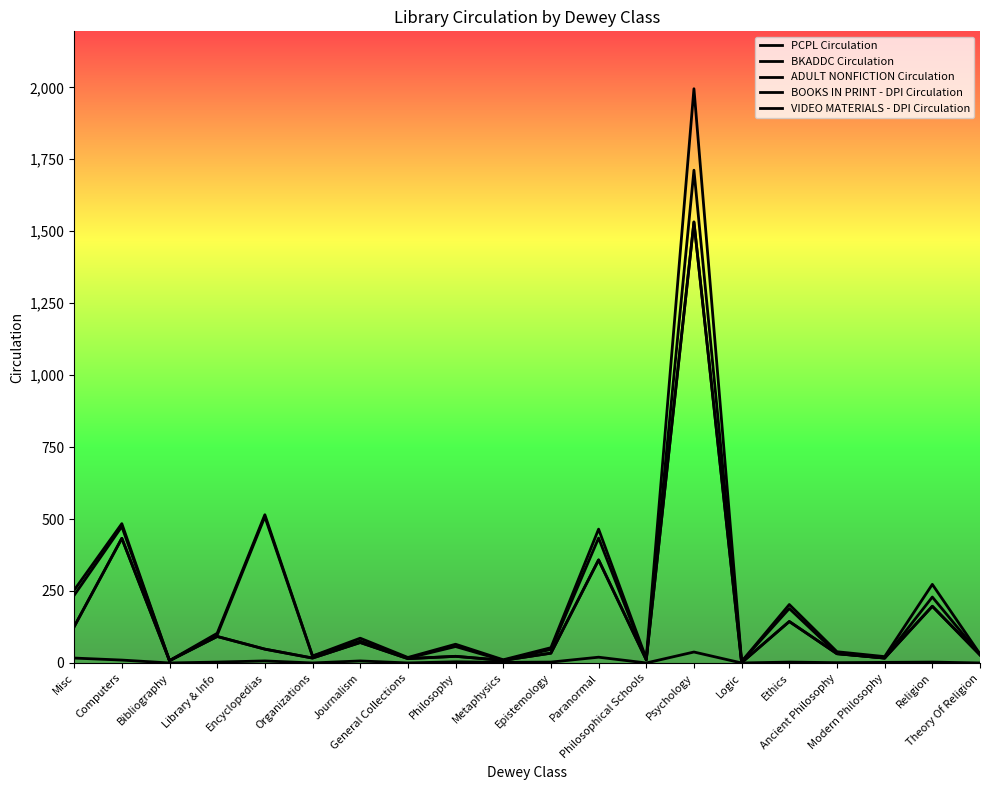

True or false: ADULT NONFICTION Circulation has a value of 2491 at Psychology.

False